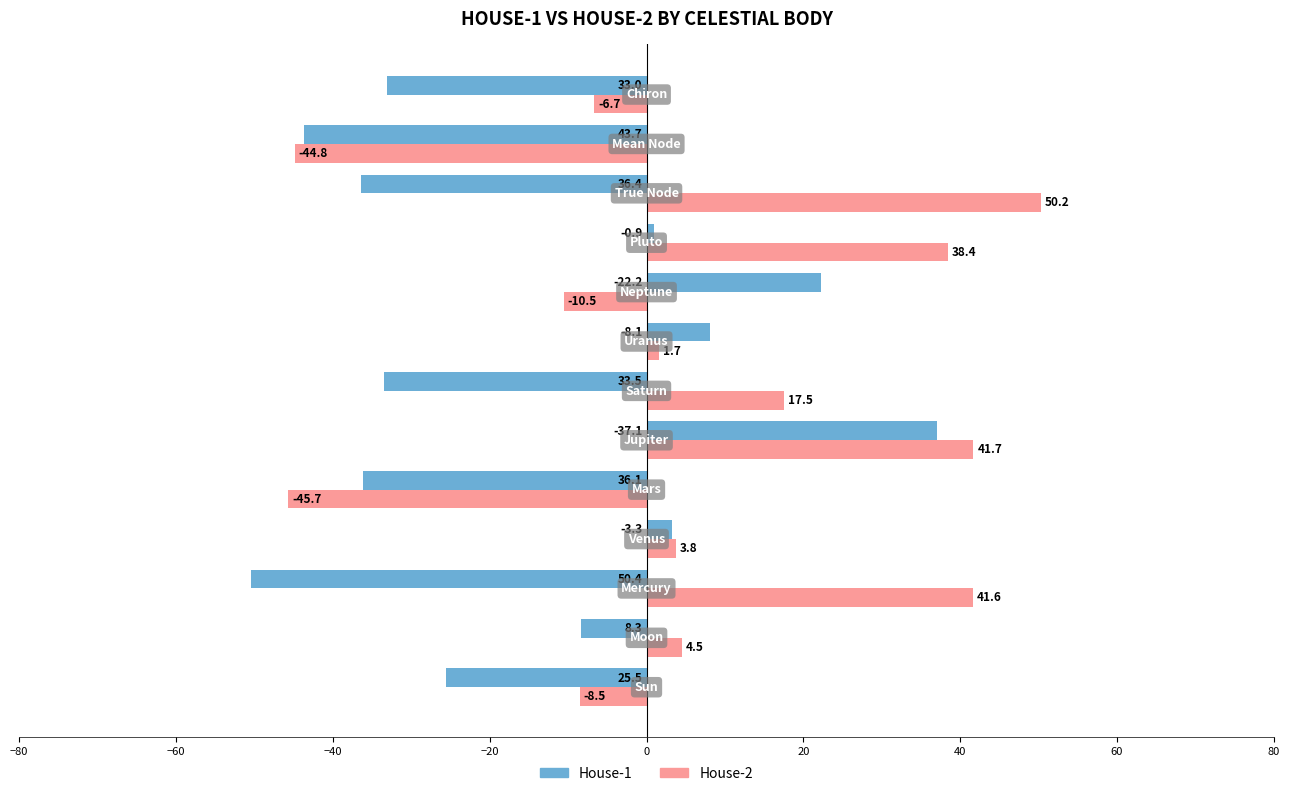

What is the average value of the House-1 series?

-15.0